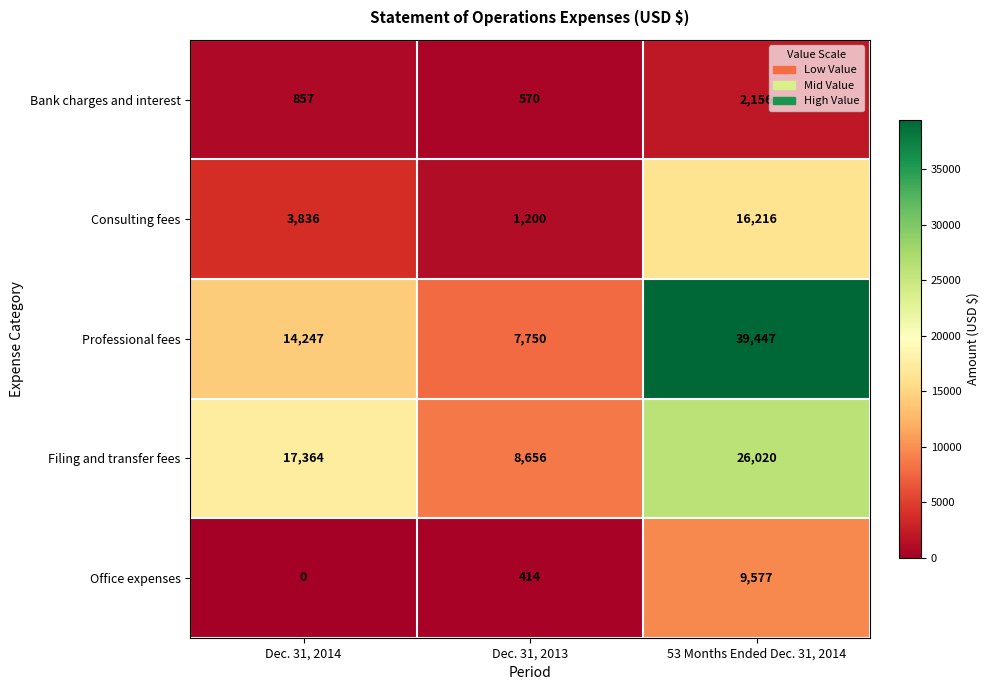

What is the average value of the Filing and transfer fees series?

17347